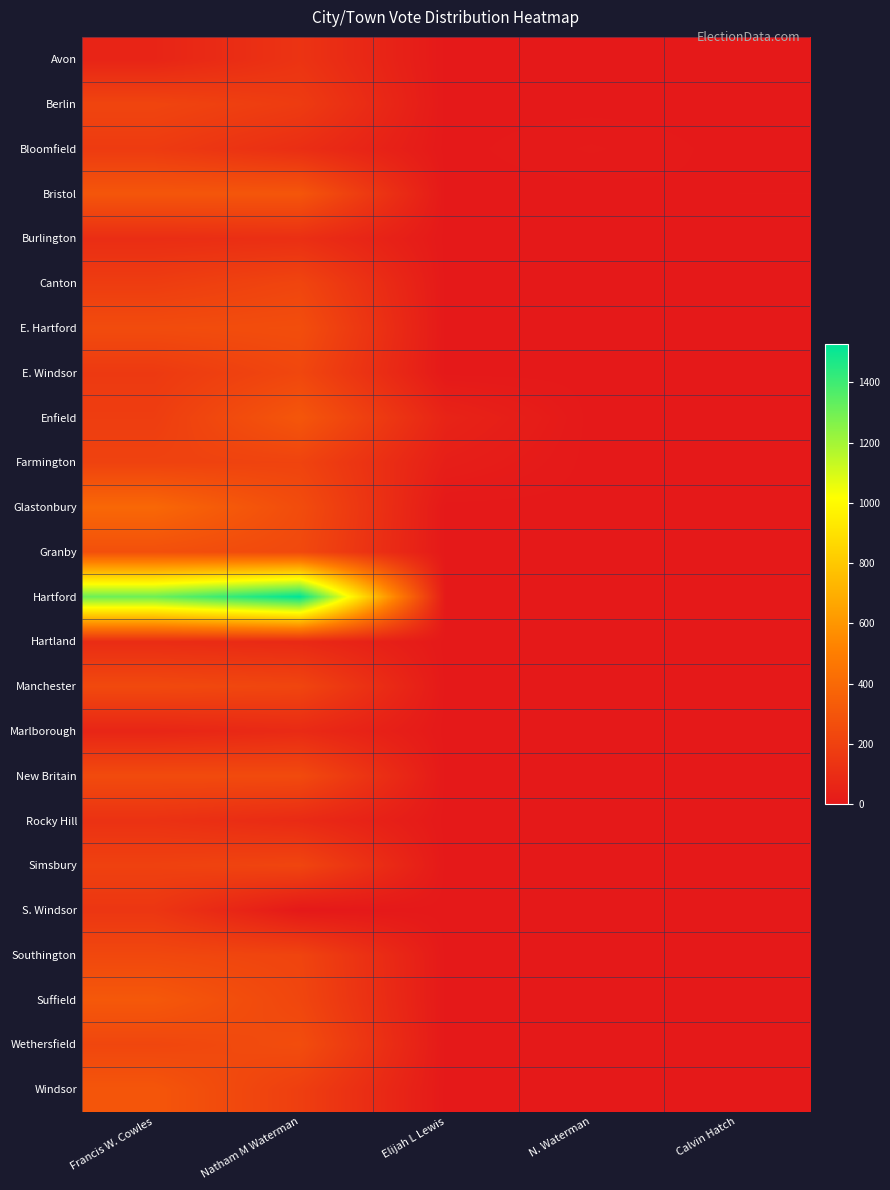

Reading right to left, transcribe all the data shown in this chart.

Avon: Calvin Hatch=0	N. Waterman=0	Elijah L Lewis=0	Natham M Waterman=132	Francis W. Cowles=58
Berlin: Calvin Hatch=0	N. Waterman=0	Elijah L Lewis=0	Natham M Waterman=170	Francis W. Cowles=218
Bloomfield: Calvin Hatch=0	N. Waterman=10	Elijah L Lewis=0	Natham M Waterman=105	Francis W. Cowles=168
Bristol: Calvin Hatch=3	N. Waterman=0	Elijah L Lewis=0	Natham M Waterman=302	Francis W. Cowles=303
Burlington: Calvin Hatch=0	N. Waterman=0	Elijah L Lewis=0	Natham M Waterman=110	Francis W. Cowles=102
Canton: Calvin Hatch=0	N. Waterman=0	Elijah L Lewis=0	Natham M Waterman=219	Francis W. Cowles=177
E. Hartford: Calvin Hatch=0	N. Waterman=2	Elijah L Lewis=0	Natham M Waterman=262	Francis W. Cowles=252
E. Windsor: Calvin Hatch=0	N. Waterman=0	Elijah L Lewis=0	Natham M Waterman=228	Francis W. Cowles=162
Enfield: Calvin Hatch=0	N. Waterman=0	Elijah L Lewis=53	Natham M Waterman=305	Francis W. Cowles=181
Farmington: Calvin Hatch=0	N. Waterman=0	Elijah L Lewis=28	Natham M Waterman=211	Francis W. Cowles=205
Glastonbury: Calvin Hatch=0	N. Waterman=0	Elijah L Lewis=0	Natham M Waterman=254	Francis W. Cowles=392
Granby: Calvin Hatch=0	N. Waterman=0	Elijah L Lewis=0	Natham M Waterman=238	Francis W. Cowles=273
Hartford: Calvin Hatch=0	N. Waterman=0	Elijah L Lewis=0	Natham M Waterman=1526	Francis W. Cowles=1308
Hartland: Calvin Hatch=0	N. Waterman=0	Elijah L Lewis=0	Natham M Waterman=82	Francis W. Cowles=96
Manchester: Calvin Hatch=0	N. Waterman=0	Elijah L Lewis=0	Natham M Waterman=220	Francis W. Cowles=241
Marlborough: Calvin Hatch=0	N. Waterman=0	Elijah L Lewis=0	Natham M Waterman=86	Francis W. Cowles=62
New Britain: Calvin Hatch=0	N. Waterman=0	Elijah L Lewis=0	Natham M Waterman=245	Francis W. Cowles=248
Rocky Hill: Calvin Hatch=0	N. Waterman=0	Elijah L Lewis=0	Natham M Waterman=87	Francis W. Cowles=123
Simsbury: Calvin Hatch=0	N. Waterman=0	Elijah L Lewis=0	Natham M Waterman=219	Francis W. Cowles=200
S. Windsor: Calvin Hatch=0	N. Waterman=0	Elijah L Lewis=0	Natham M Waterman=0	Francis W. Cowles=144
Southington: Calvin Hatch=0	N. Waterman=0	Elijah L Lewis=0	Natham M Waterman=214	Francis W. Cowles=233
Suffield: Calvin Hatch=0	N. Waterman=0	Elijah L Lewis=0	Natham M Waterman=224	Francis W. Cowles=315
Wethersfield: Calvin Hatch=0	N. Waterman=0	Elijah L Lewis=0	Natham M Waterman=256	Francis W. Cowles=225
Windsor: Calvin Hatch=0	N. Waterman=0	Elijah L Lewis=0	Natham M Waterman=186	Francis W. Cowles=303